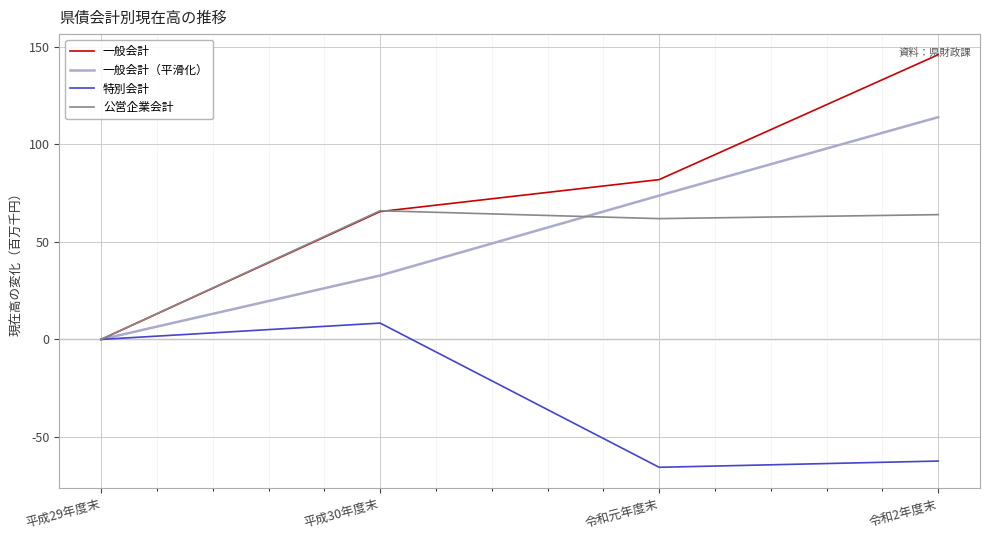

Which series has the largest total across all categories?

一般会計